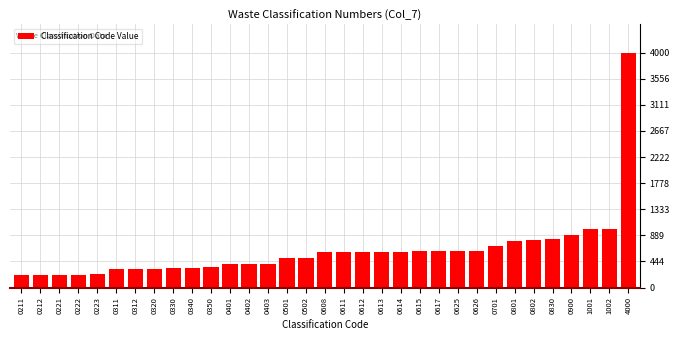

Where is the data nearest to the value 2105?

1002